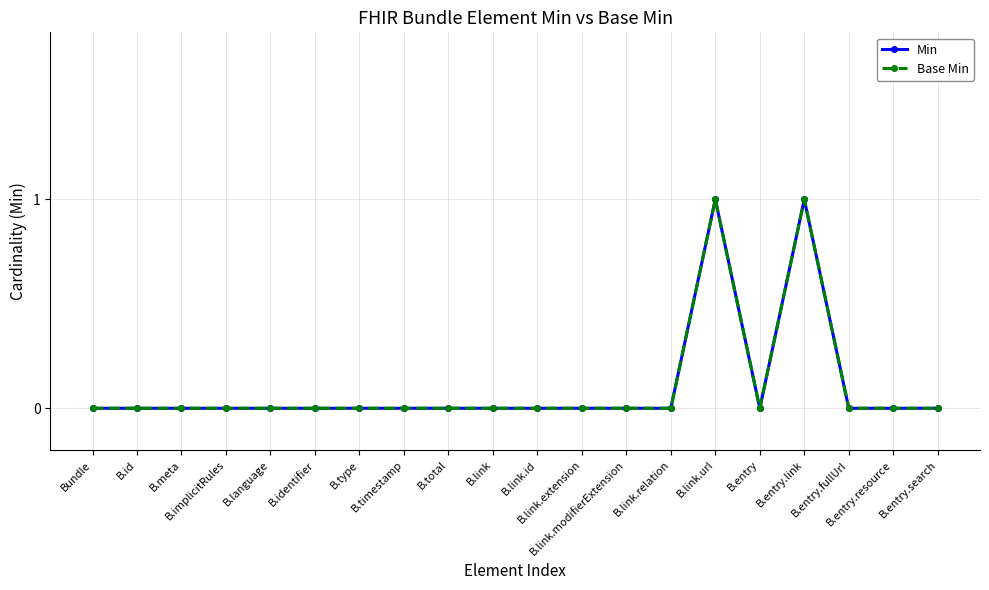

What is the label of the 4th point from the right?

B.entry.link